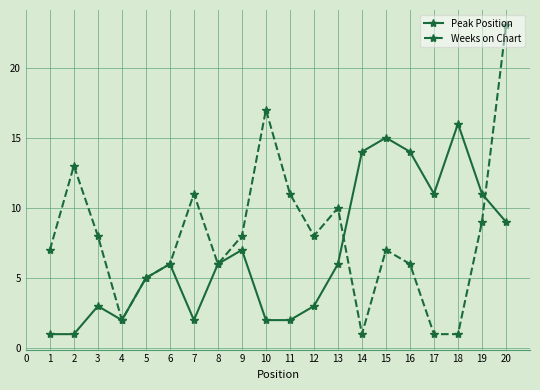

At which category is the sum across all series the highest?

20